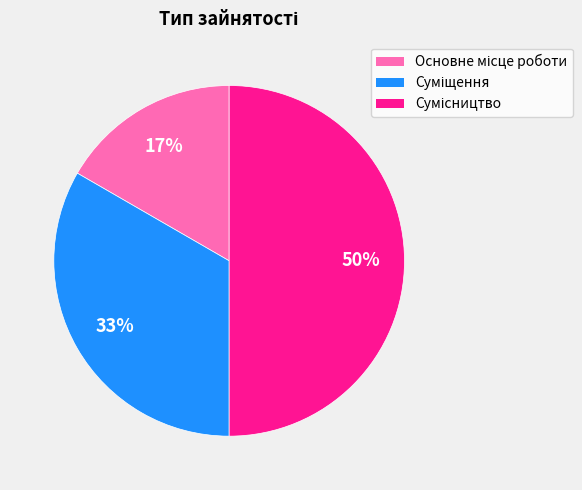

To the nearest percent, what is the average slice percentage?

33%